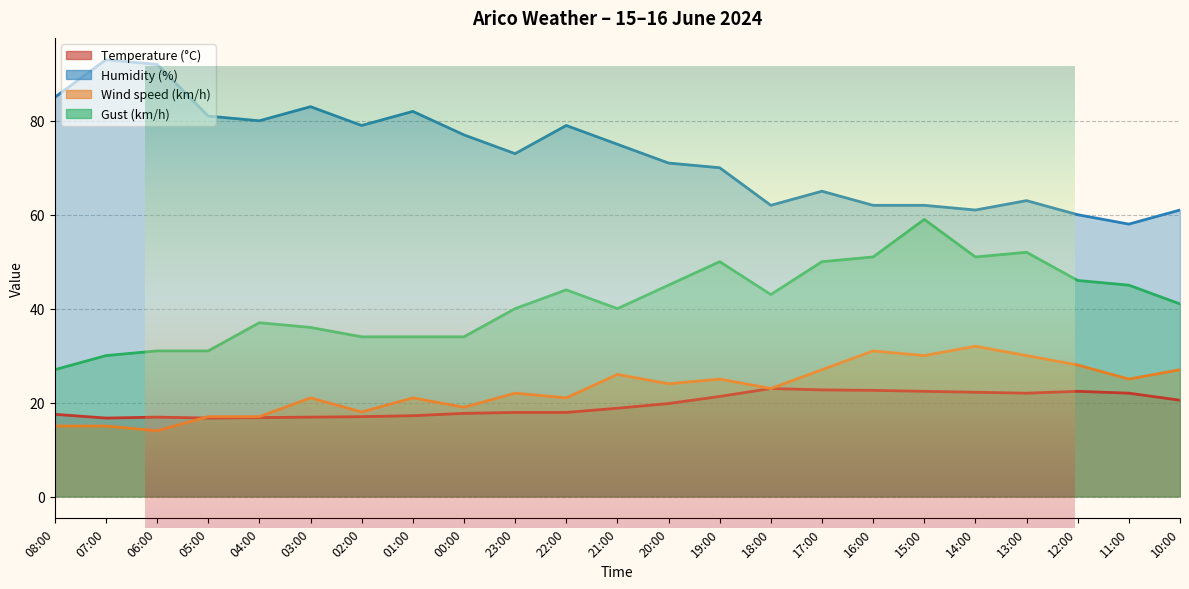

What position from the right is 21:00?

12